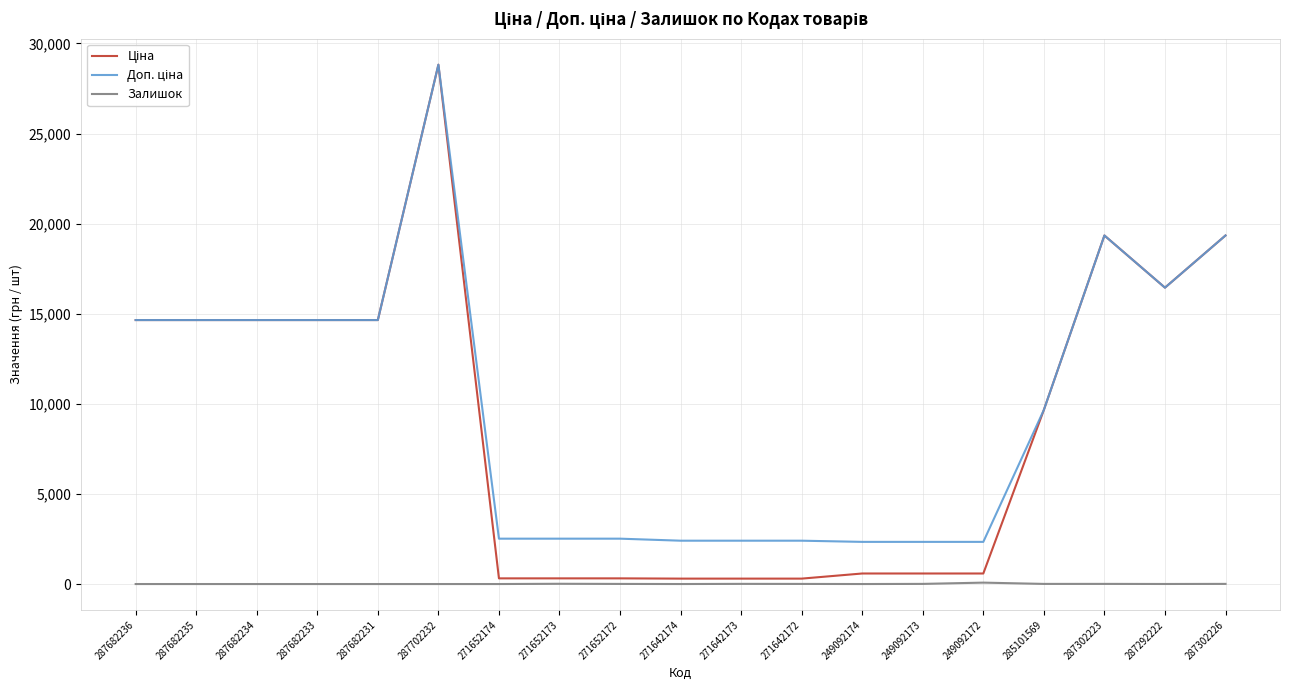

What is the greatest value displayed?

28821.8